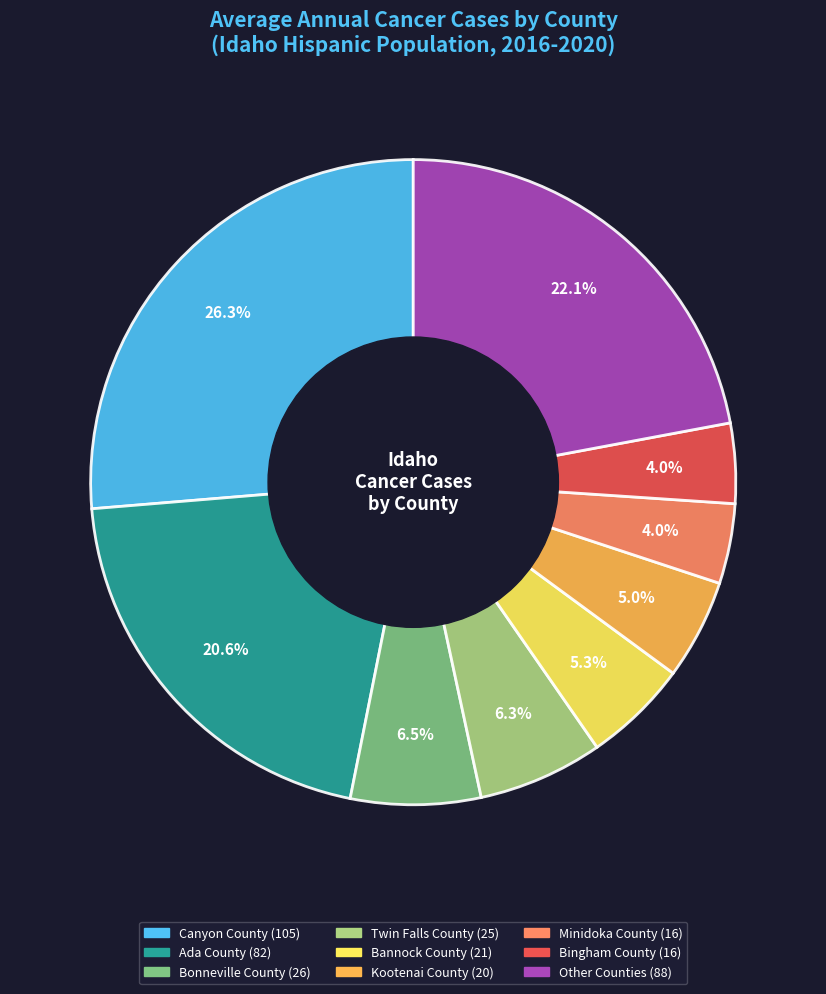

Is there any slice that represents more than half of the pie?

No